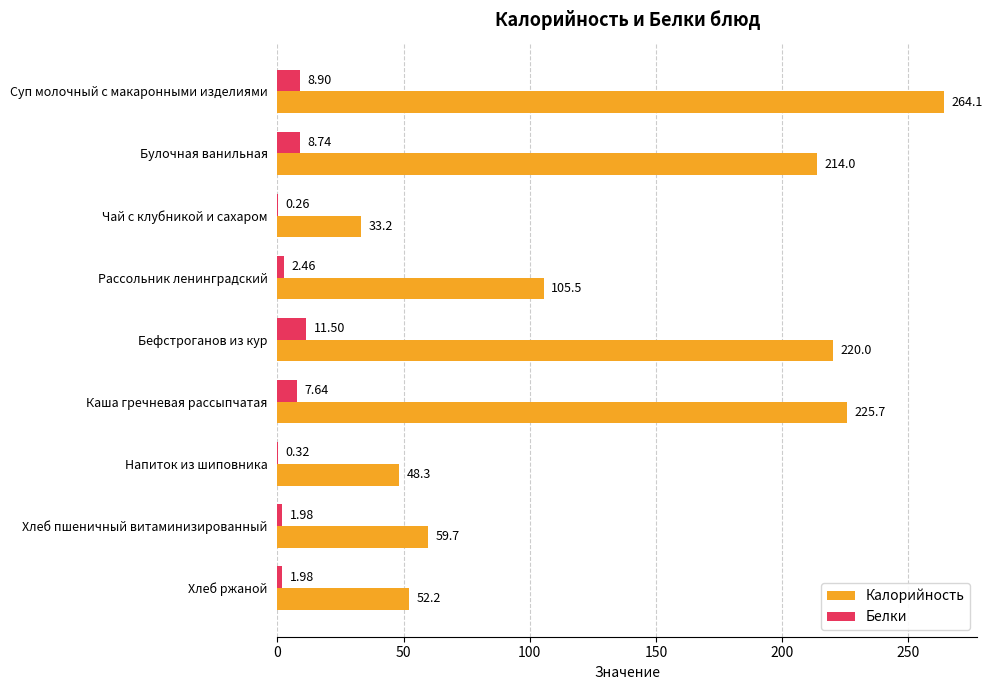

Where is Белки nearest to the value 5?

Рассольник ленинградский